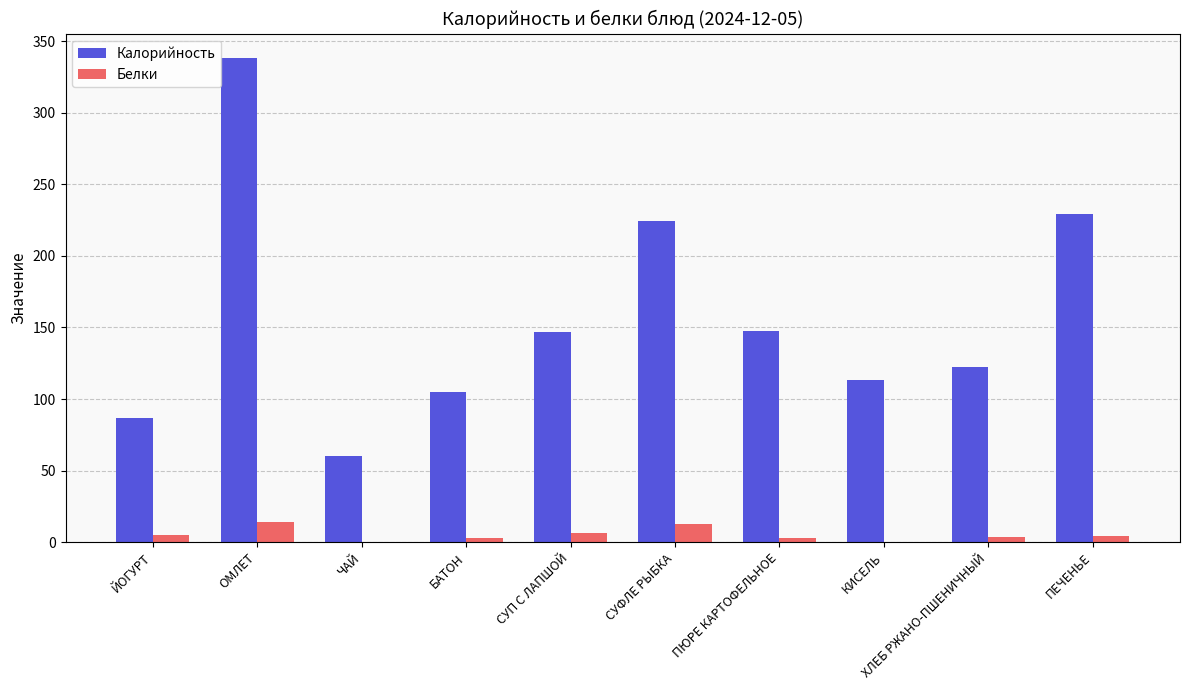

Is it true that Калорийность equals 229.3 at ПЕЧЕНЬЕ?

True